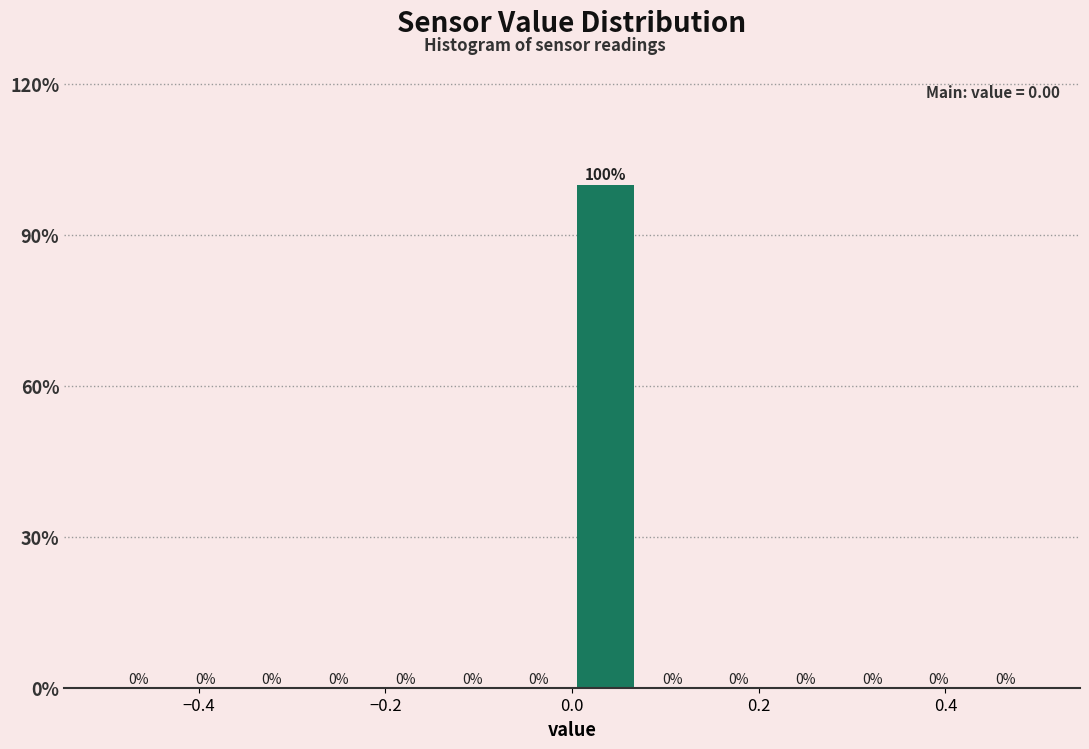

Read against the x-axis, roughly where is the centre of the tallest bar?

0.04